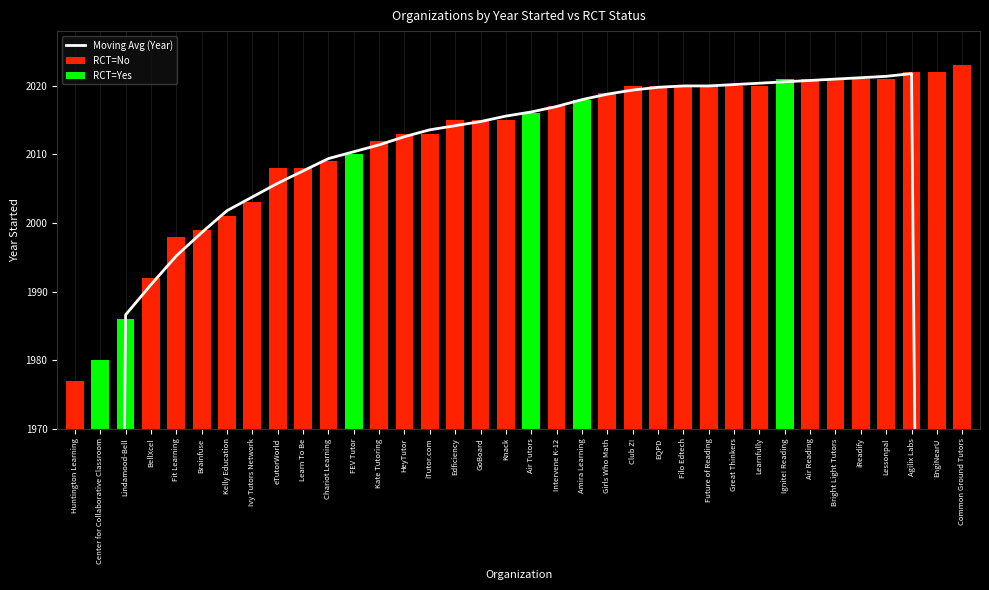

Which label corresponds to the smallest value in the chart?

Huntington Learning